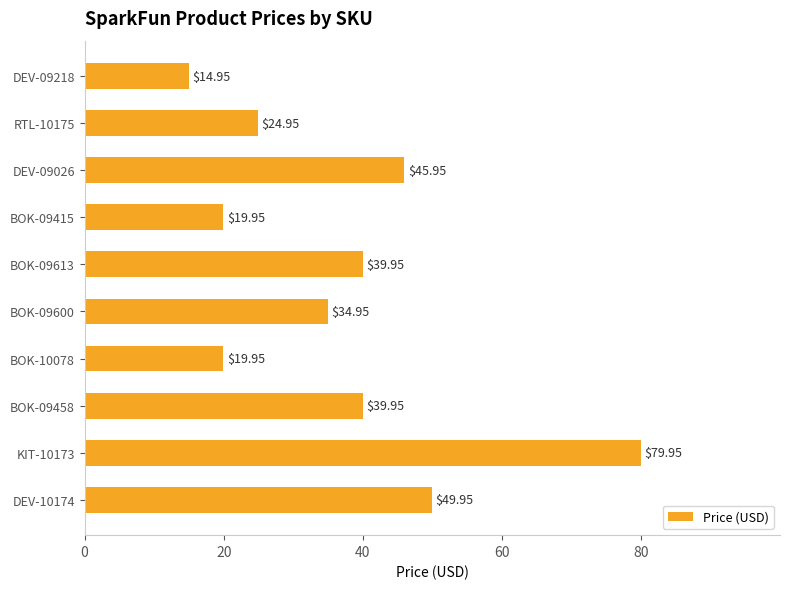

What is the sum of the values at BOK-09415 and DEV-09218?

34.9